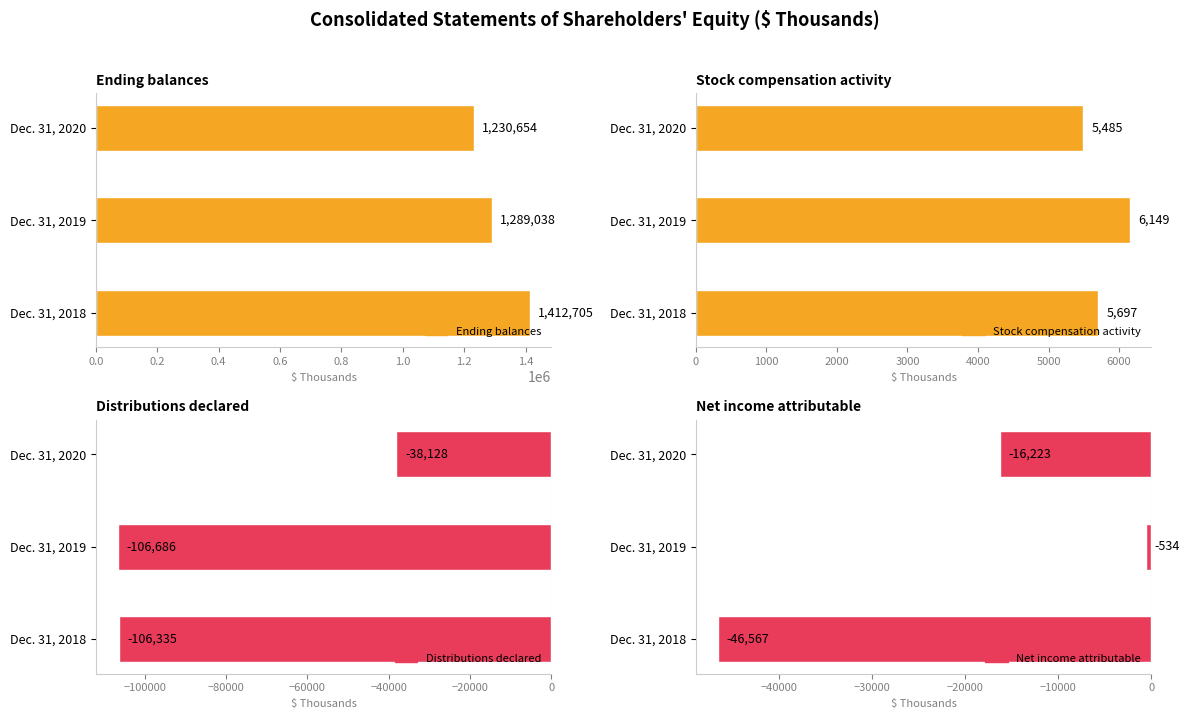

At how many categories does at least one series exceed 195642?

3